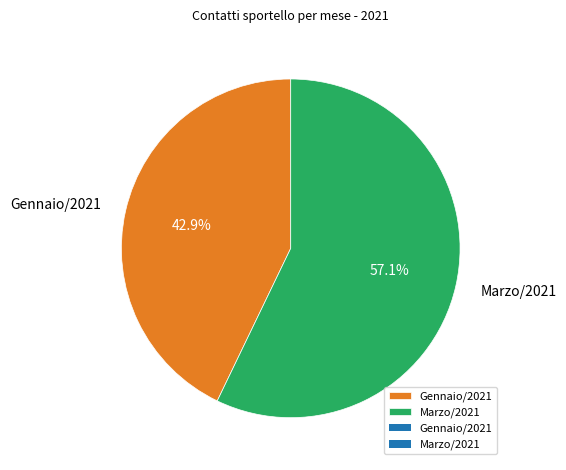

To the nearest percent, what is the average slice percentage?

50%